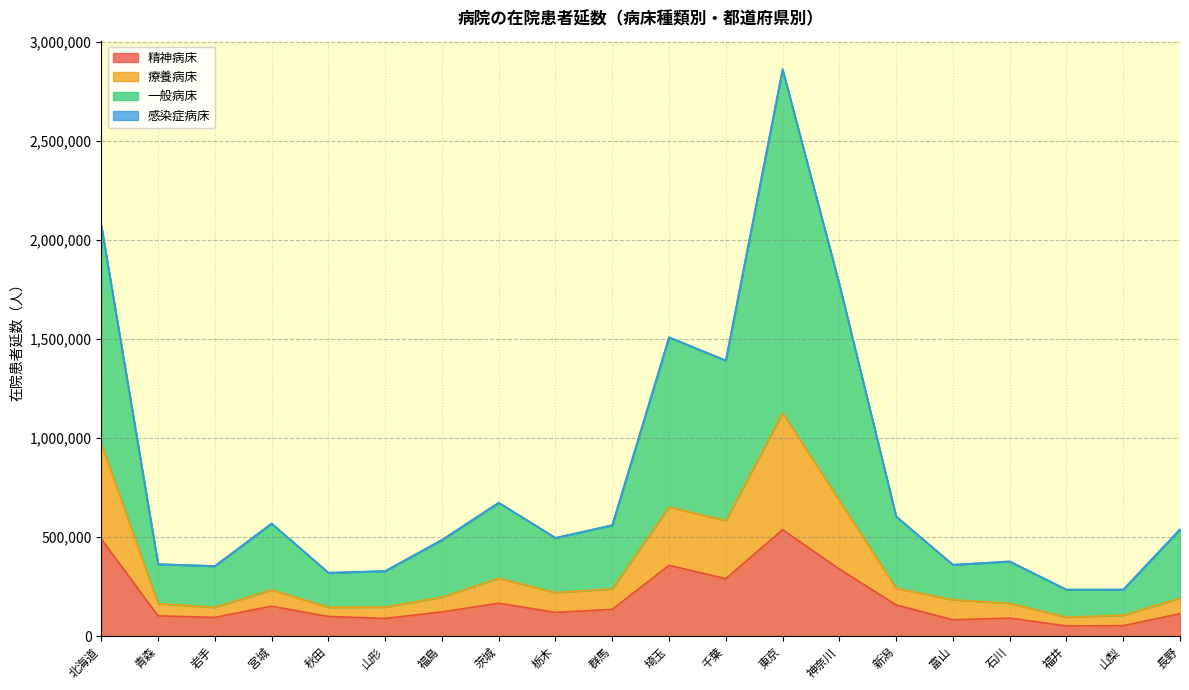

True or false: 精神病床 has more than 0 interior local peaks.

True